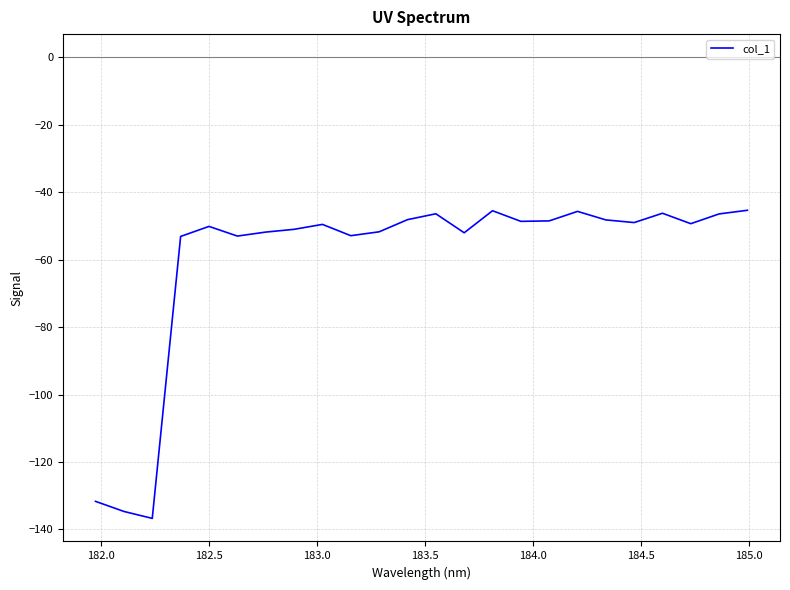

What is the smallest value displayed?

-136.7